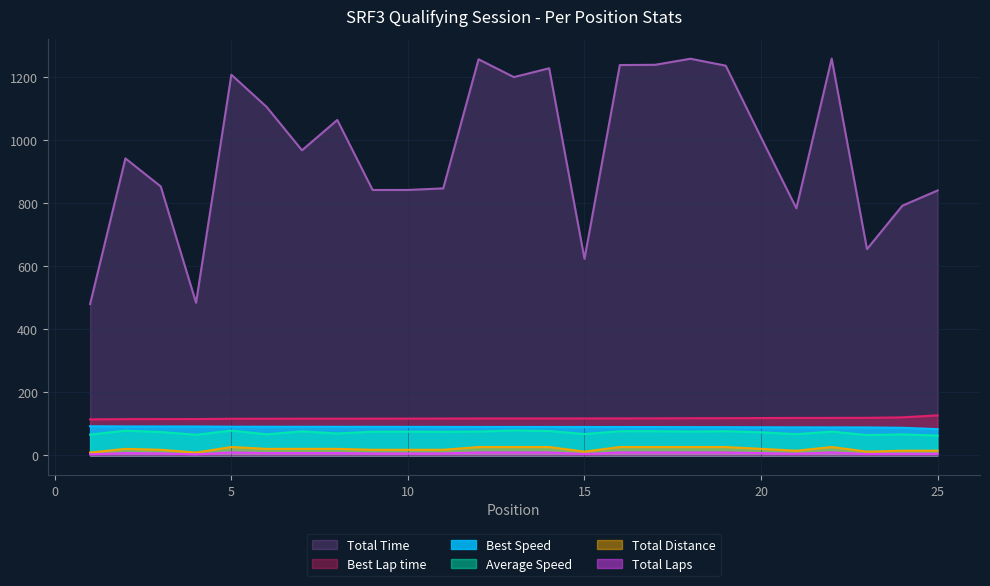

Which has a higher value, 6 or 21?

6